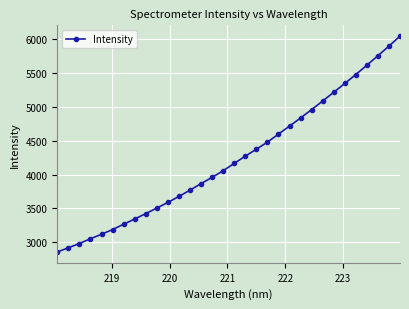

What is the value of the 28th point from the left?

5479.2